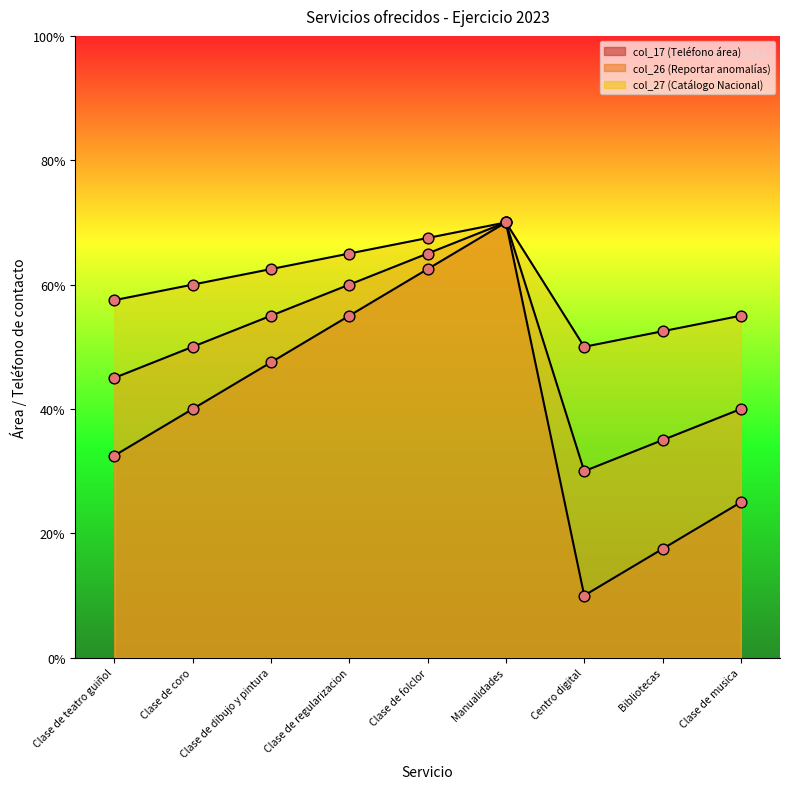

What is the total value across all series at Manualidades?

210.0